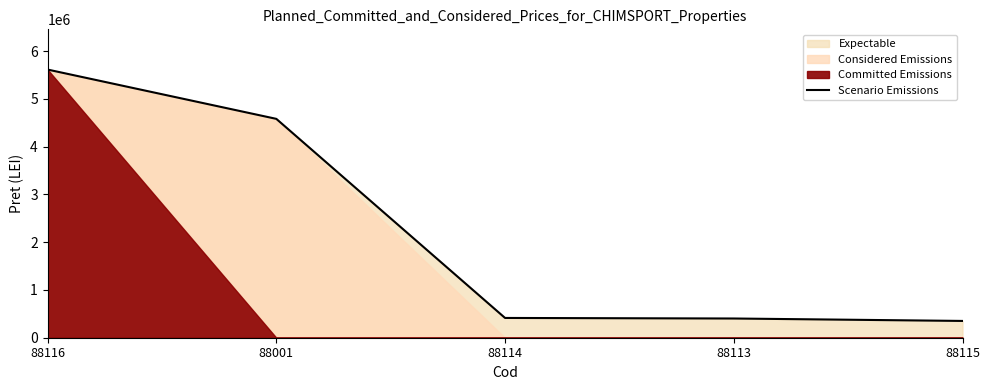

Reading right to left, extract all data points from this chart.

88115=351400	88113=402420	88114=413950	88001=4582552	88116=5614879